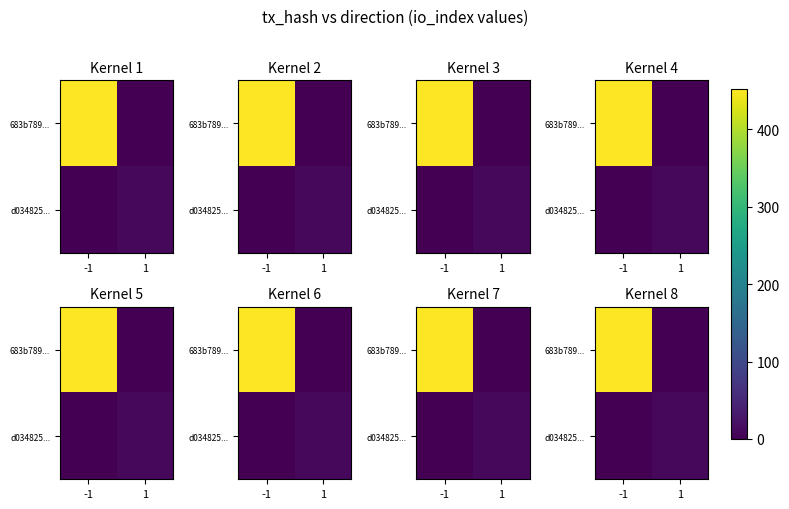

Which series changed the most between -1 and 1?

683b789...